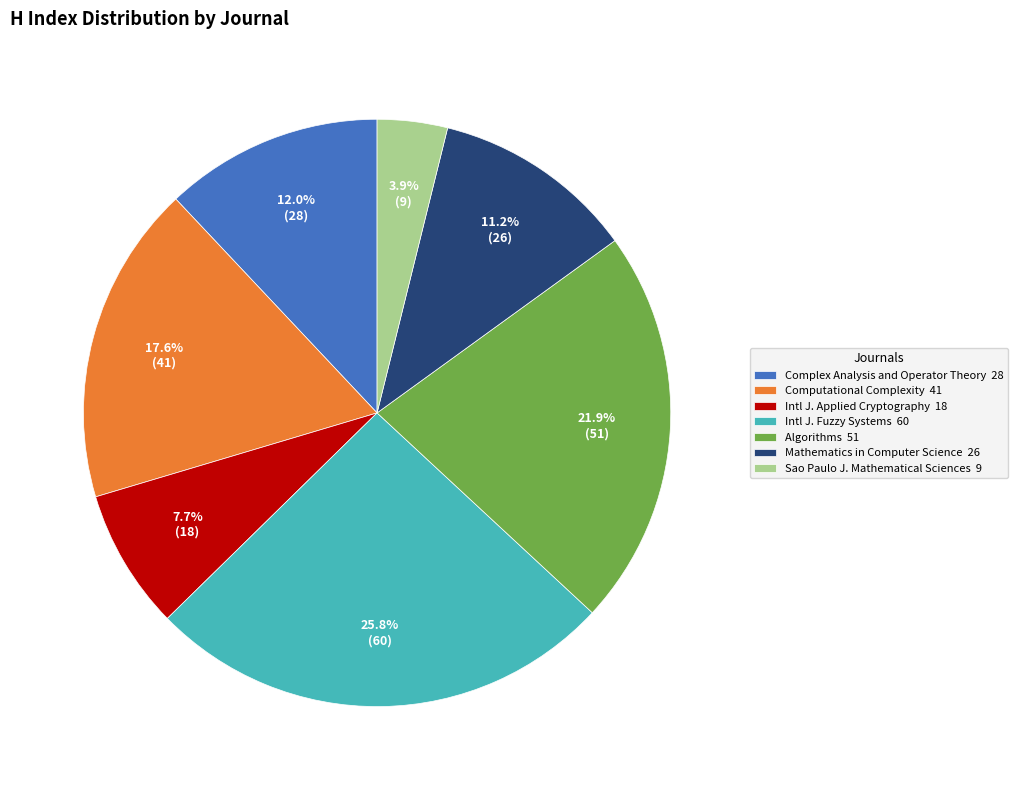

Do Algorithms 51 and Sao Paulo J. Mathematical Sciences 9 together represent more than half of the pie?

No